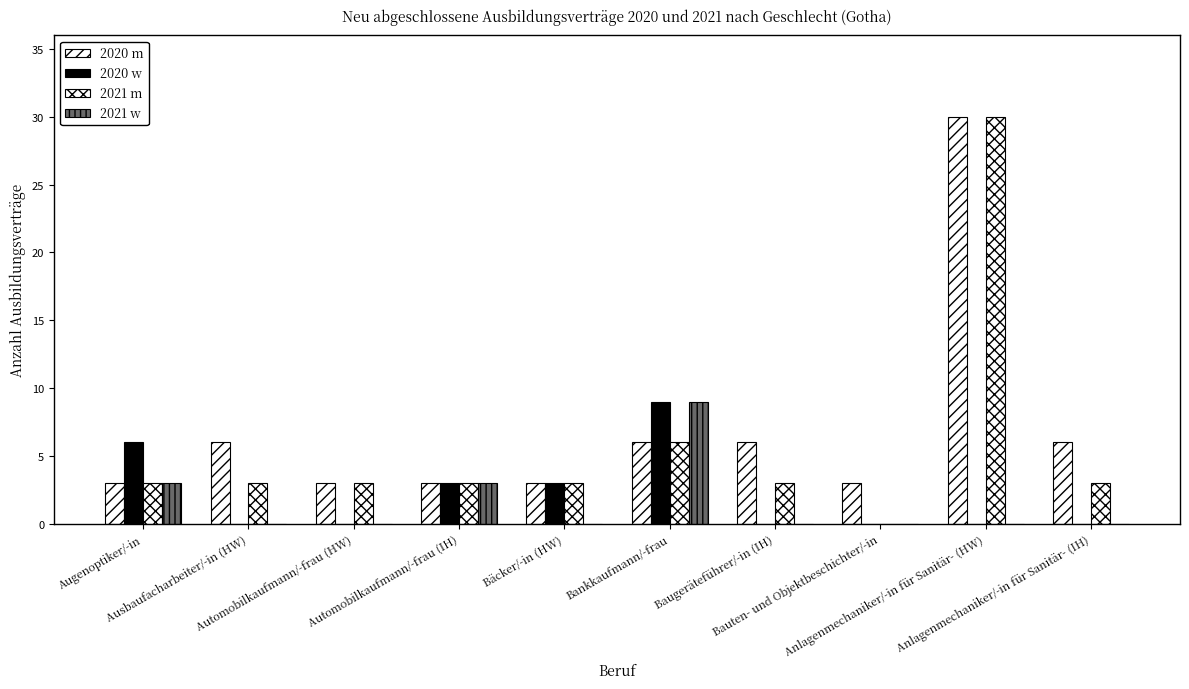

Does the chart contain stacked bars?

No